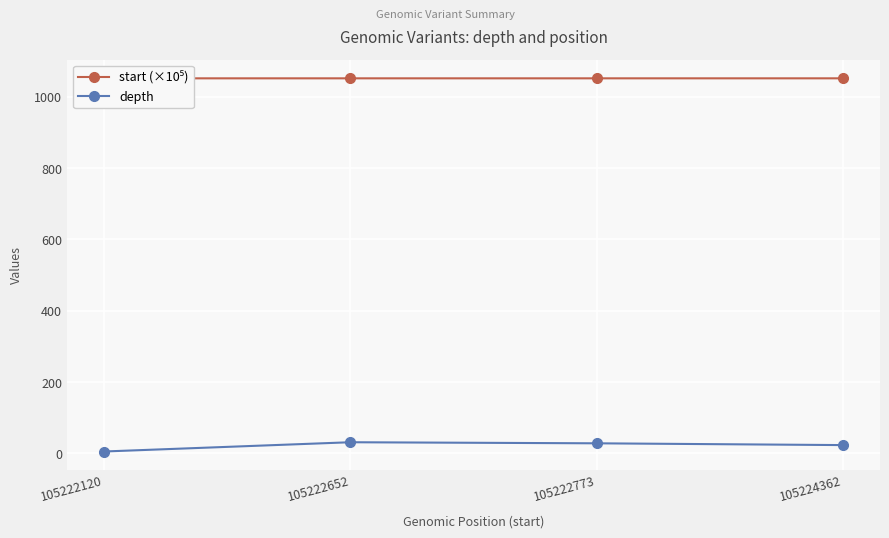

The start (×10⁵) series shows 1567.8 at 105224362. True or false?

False